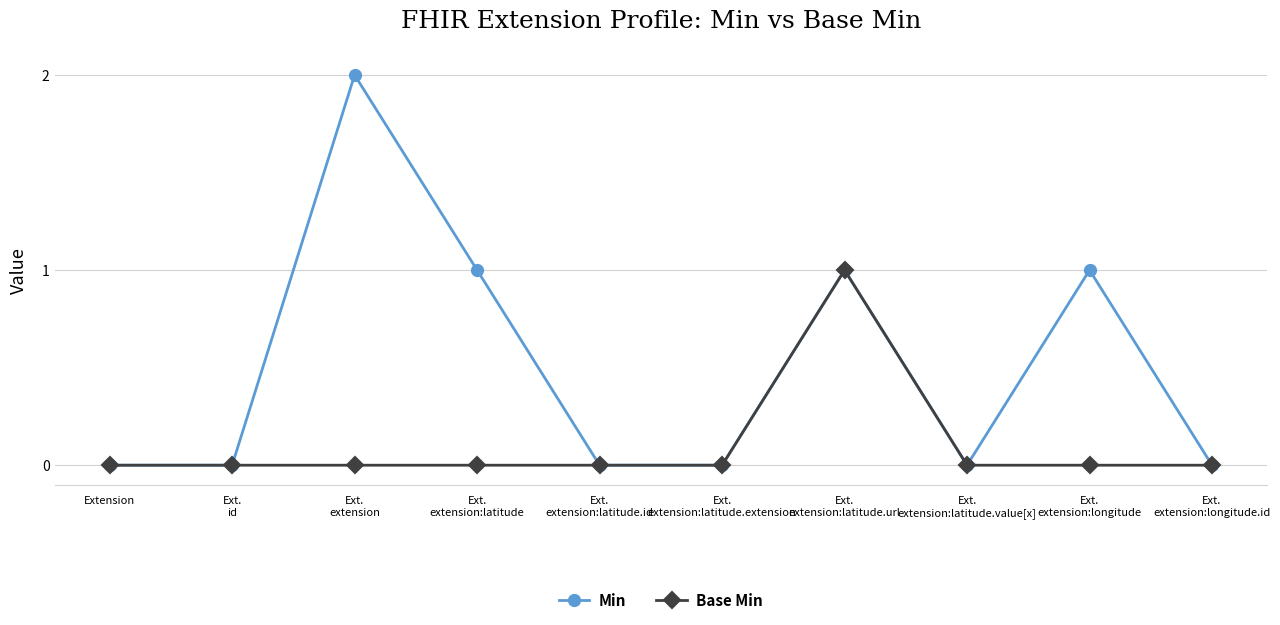

Reading left to right, list all the values displayed in this chart.

Min: Extension=0	Ext.
id=0	Ext.
extension=2	Ext.
extension:latitude=1	Ext.
extension:latitude.id=0	Ext.
extension:latitude.extension=0	Ext.
extension:latitude.url=1	Ext.
extension:latitude.value[x]=0	Ext.
extension:longitude=1	Ext.
extension:longitude.id=0
Base Min: Extension=0	Ext.
id=0	Ext.
extension=0	Ext.
extension:latitude=0	Ext.
extension:latitude.id=0	Ext.
extension:latitude.extension=0	Ext.
extension:latitude.url=1	Ext.
extension:latitude.value[x]=0	Ext.
extension:longitude=0	Ext.
extension:longitude.id=0